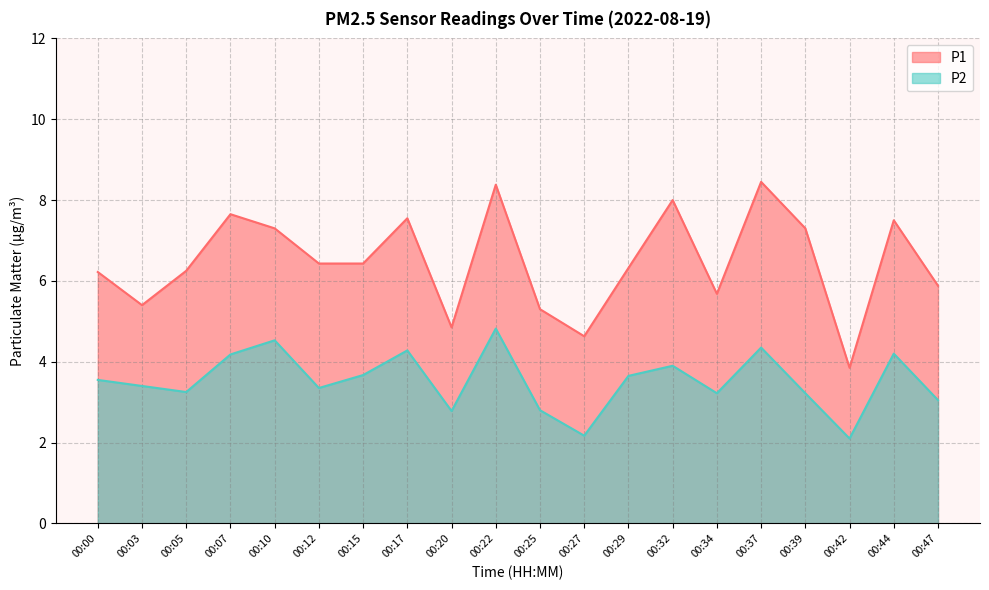

Which series has the largest range (max minus min)?

P1